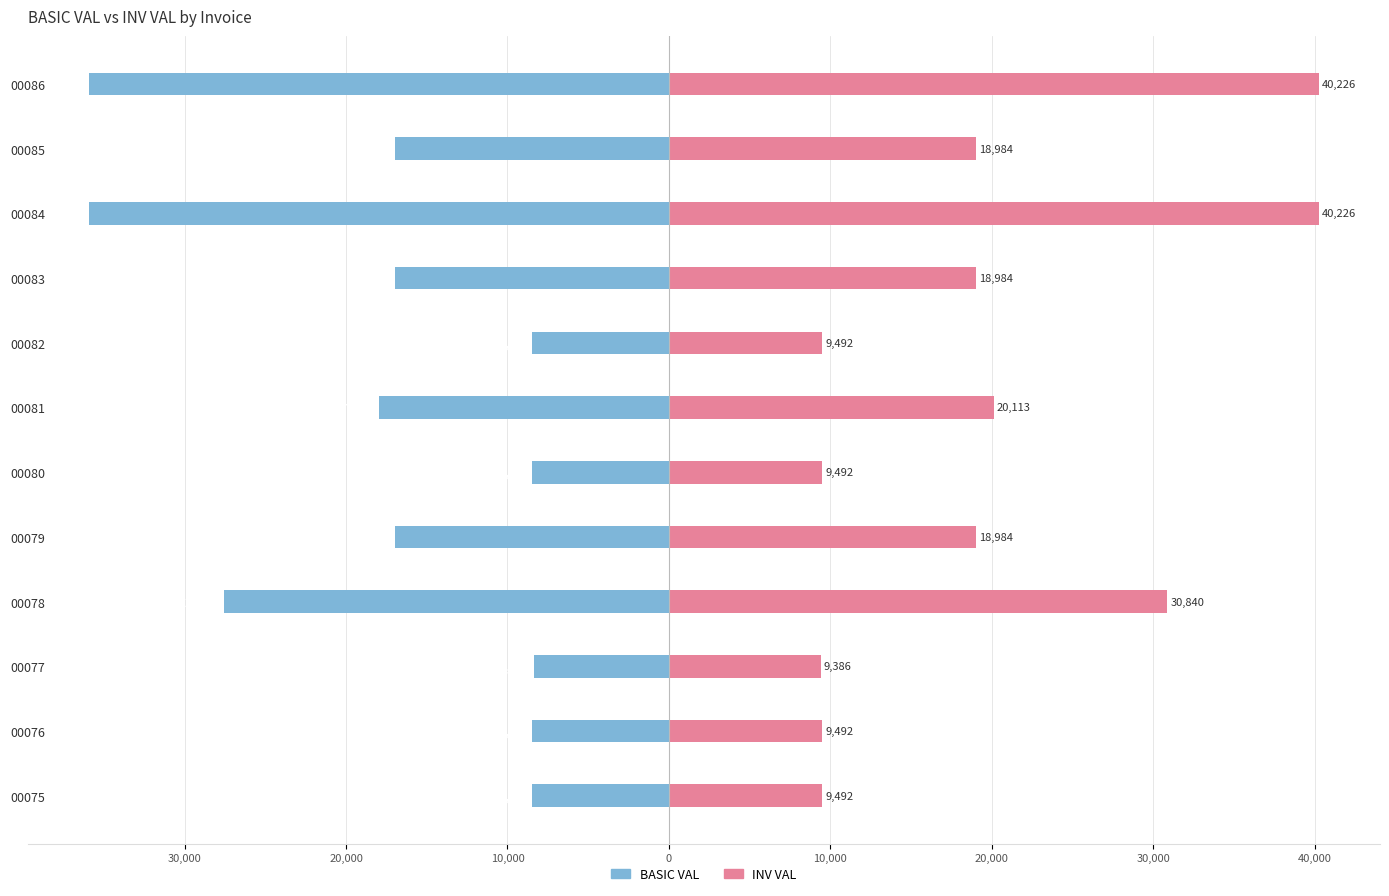

True or false: BASIC VAL has a value of -17958.0 at 20,000.

True